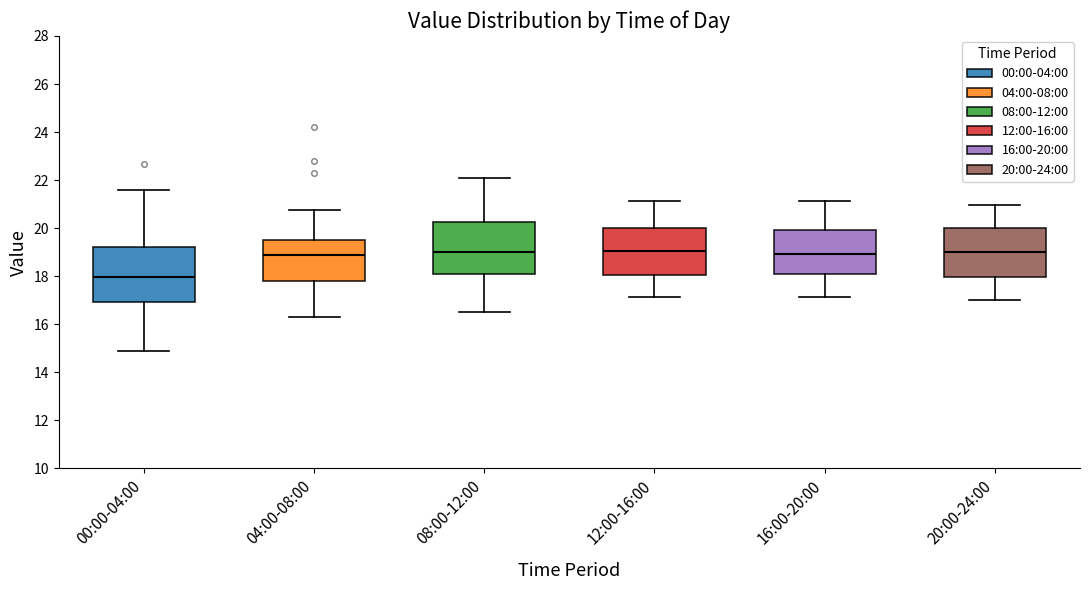

Where does the lower whisker of the box for 12:00-16:00 end on the y-axis? The values are not printed on the chart, so give them approximately, as read against the axis.

17.2